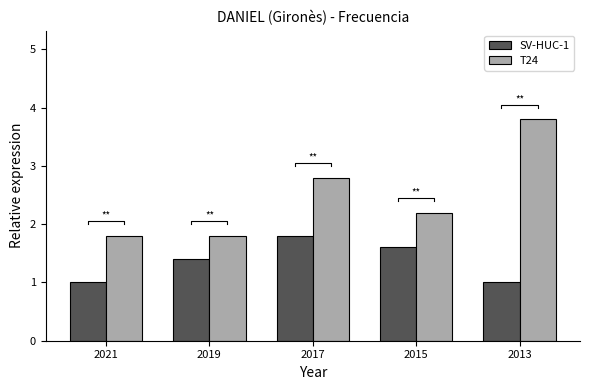

Rank the series by their maximum value, from highest to lowest.

T24, SV-HUC-1